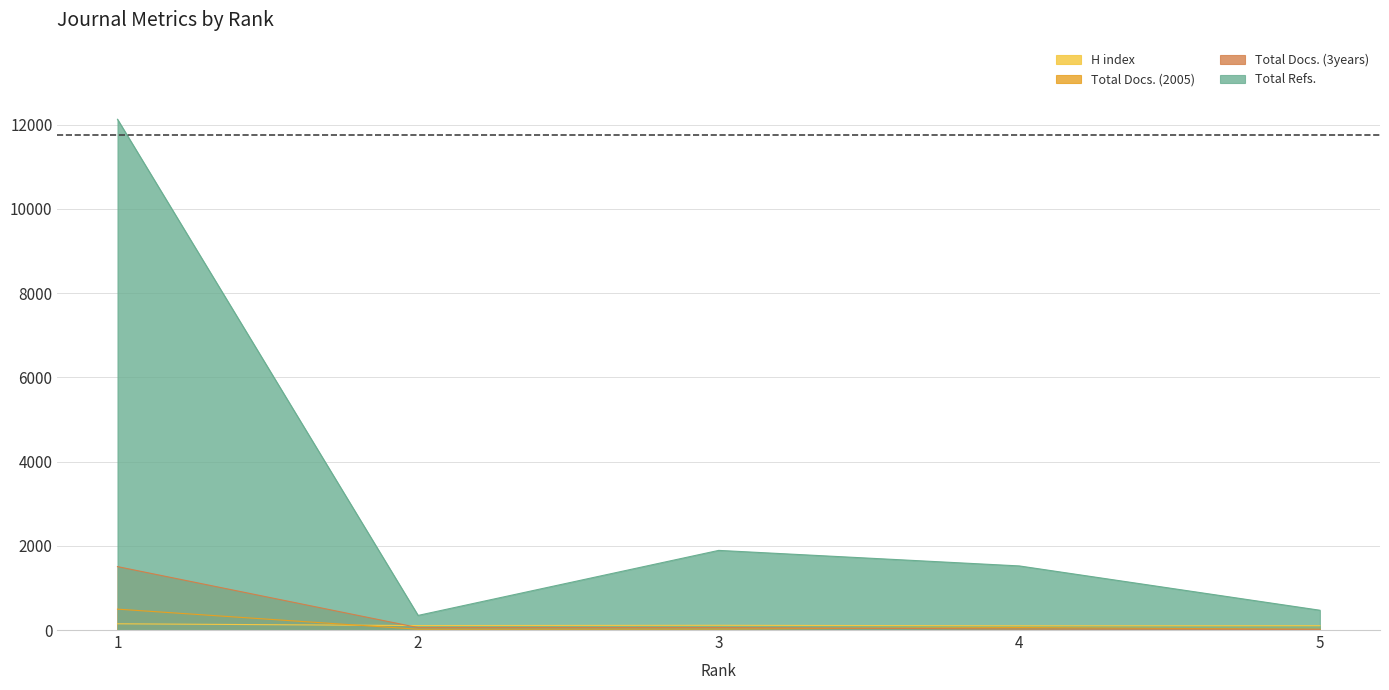

Is the value of Total Docs. (3years) at 2 greater than the value of Total Docs. (2005) at 2?

Yes